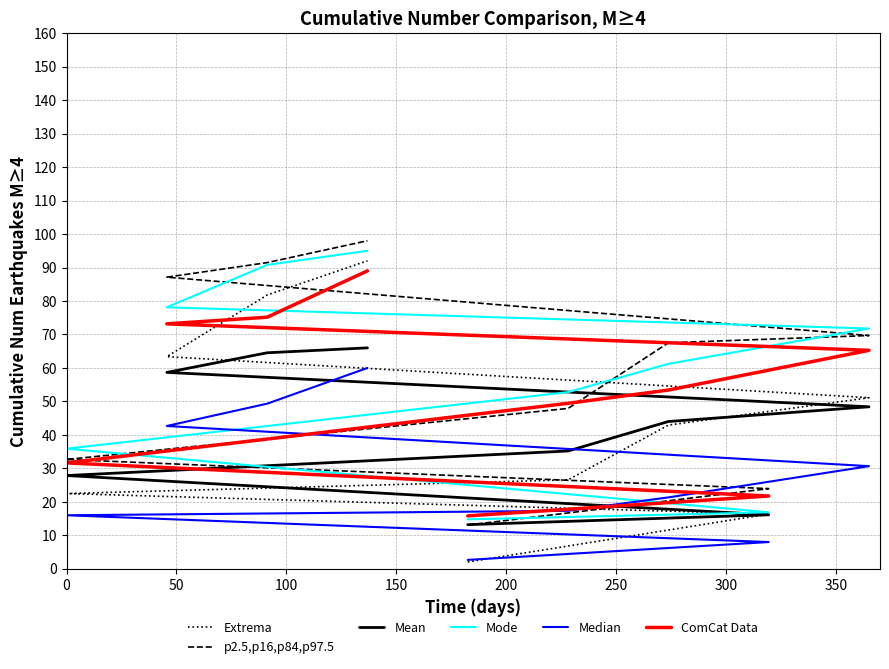

Is this an area chart (filled region under the line)?

No